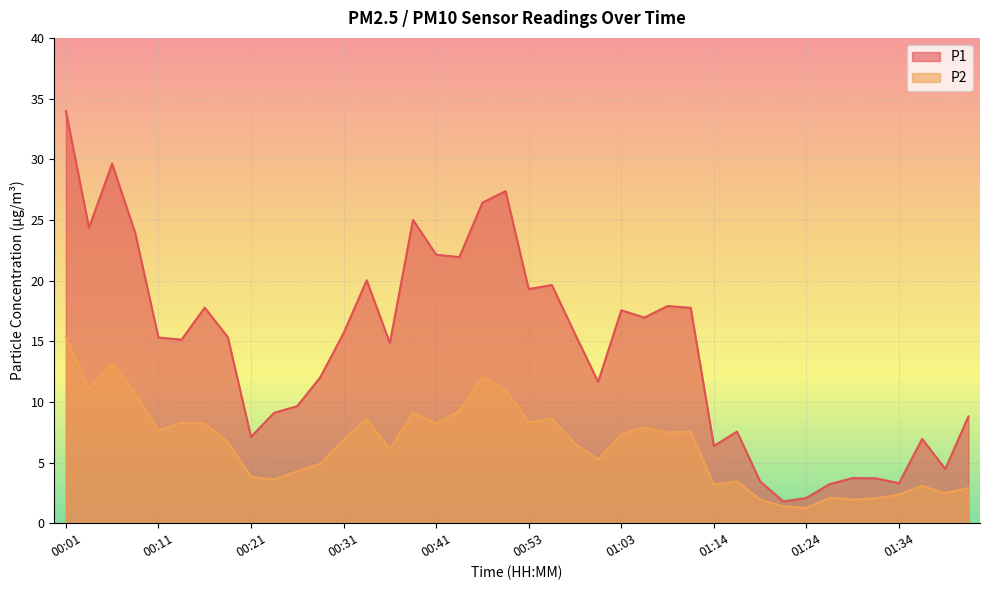

What is the spread (max minus min) of values at 00:43?

12.7